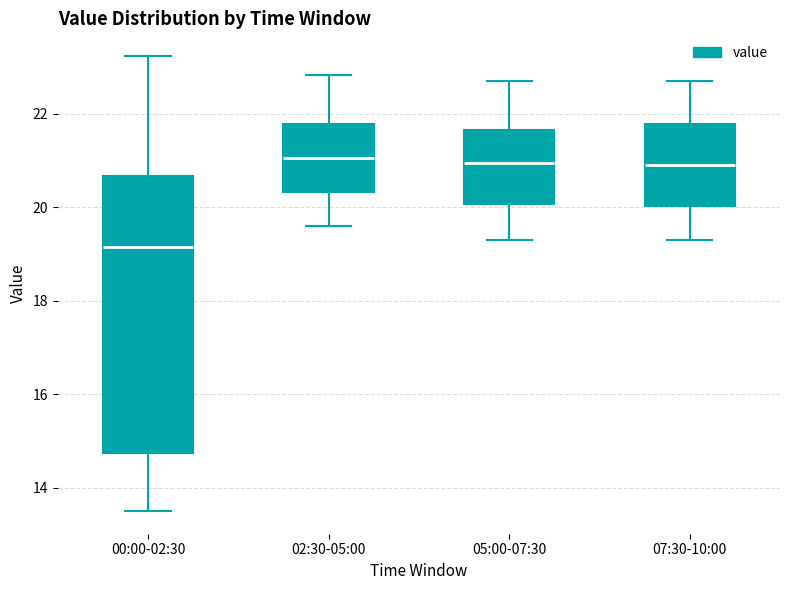

Reading left to right, read every box against the y-axis: the position of its median line, the range the box covers, and the ends of its whiskers. The values are not printed on the chart, so give them approximately, as read against the axis.

00:00-02:30: median 19.2, box 14.8 to 20.6, whiskers 13.6 to 23.2
02:30-05:00: median 21.0, box 20.4 to 21.8, whiskers 19.6 to 22.8
05:00-07:30: median 21.0, box 20.0 to 21.6, whiskers 19.4 to 22.8
07:30-10:00: median 21.0, box 20.0 to 21.8, whiskers 19.4 to 22.8